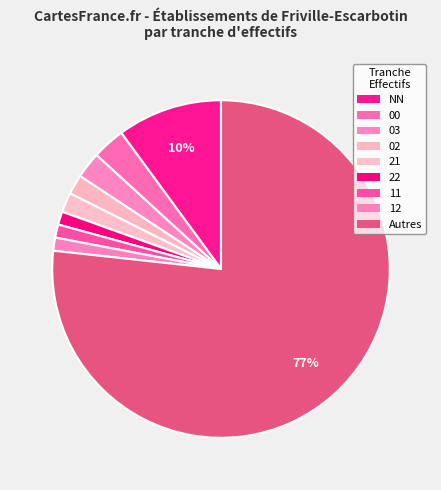

Count the number of slices in the pie.

9